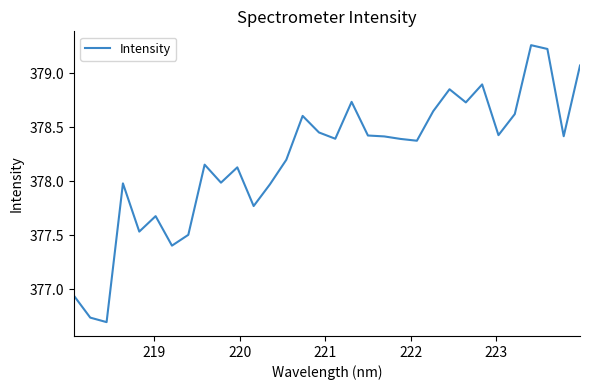

What is the difference between the maximum and minimum values?

2.6